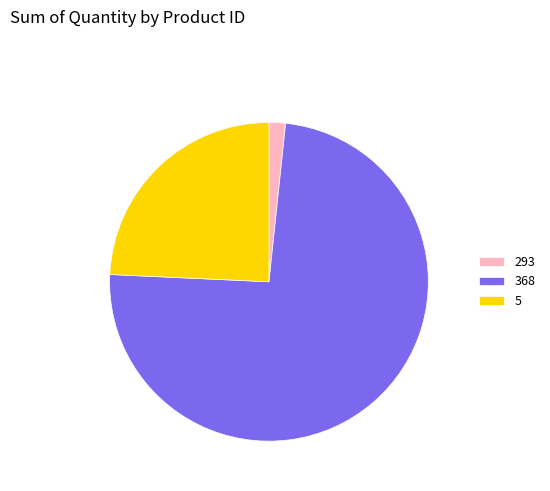

Do 5 and 293 together represent more than half of the pie?

No